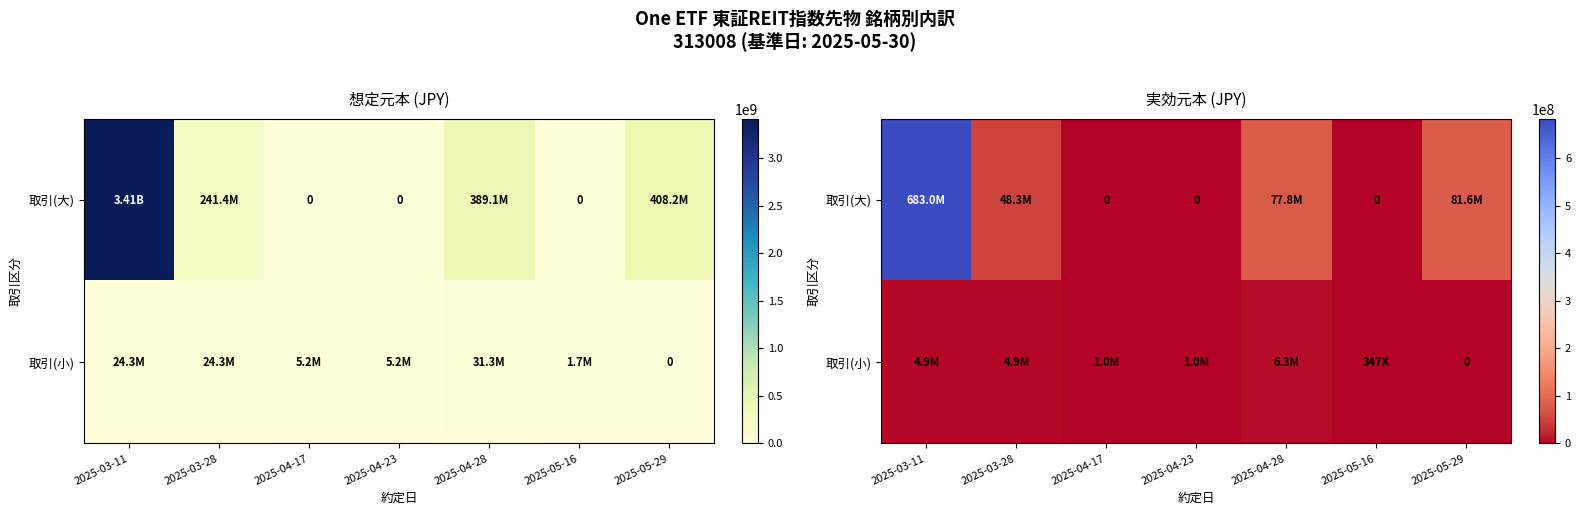

How many distinct data groups are displayed?

2